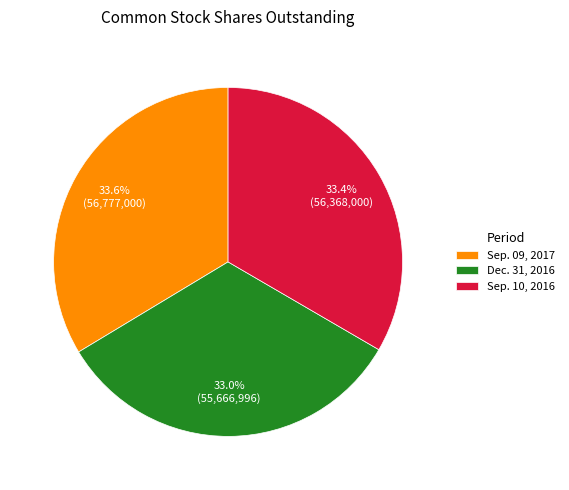

Does Sep. 09, 2017 account for over 50% of the chart?

No